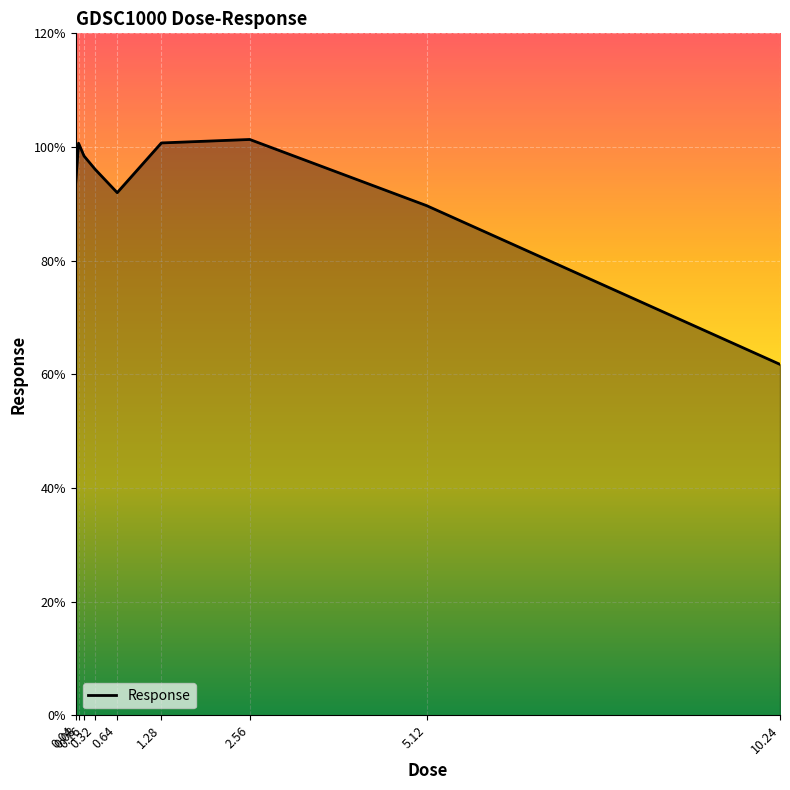

What is the difference between the maximum and minimum values?

39.6